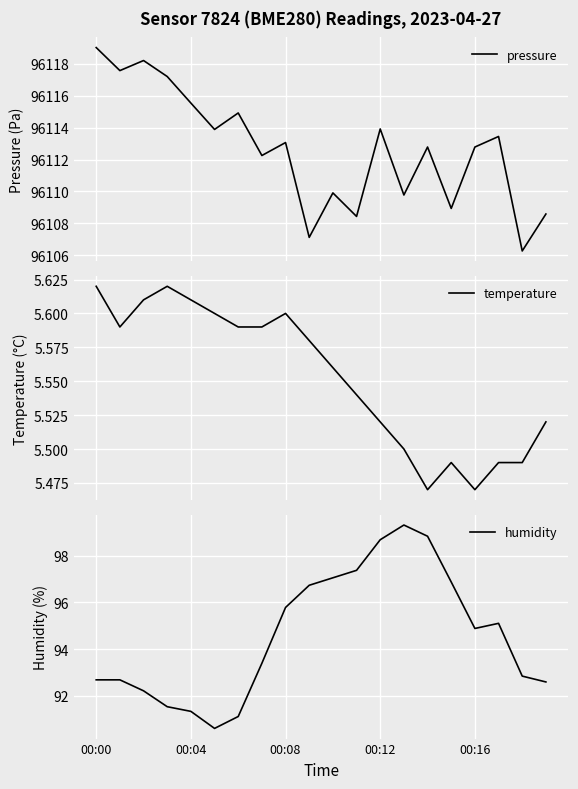

Is it true that temperature equals 1.9 at 11?

False